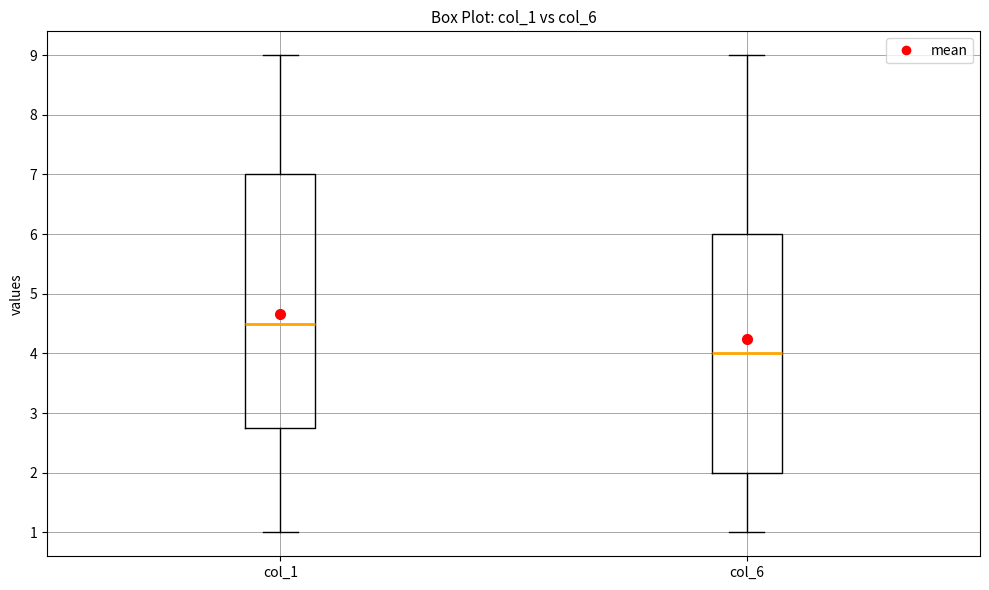

Reading left to right, transcribe this box plot: for each box, give where its median line is, the range the box spans, and where its two whiskers end, as read against the y-axis. The values are not printed on the chart, so give them approximately, as read against the axis.

col_1: median 4.5, box 2.8 to 7.0, whiskers 1.0 to 9.0
col_6: median 4.0, box 2.0 to 6.0, whiskers 1.0 to 9.0